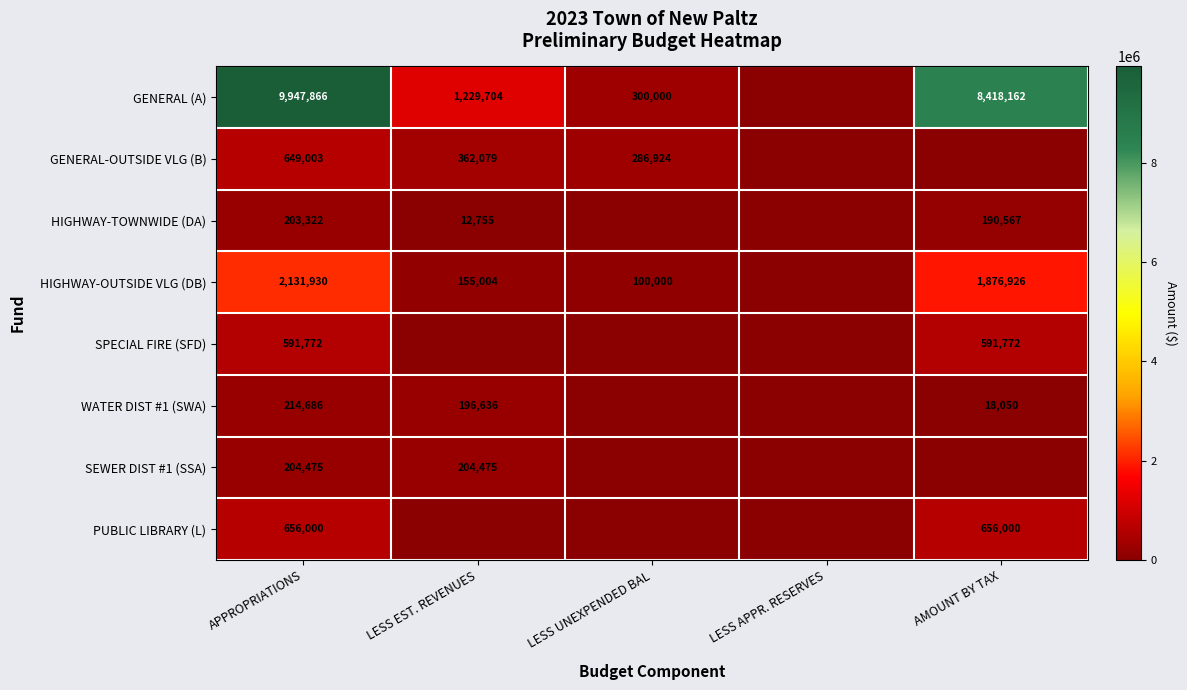

What is the spread (max minus min) of values at APPROPRIATIONS?

9744544